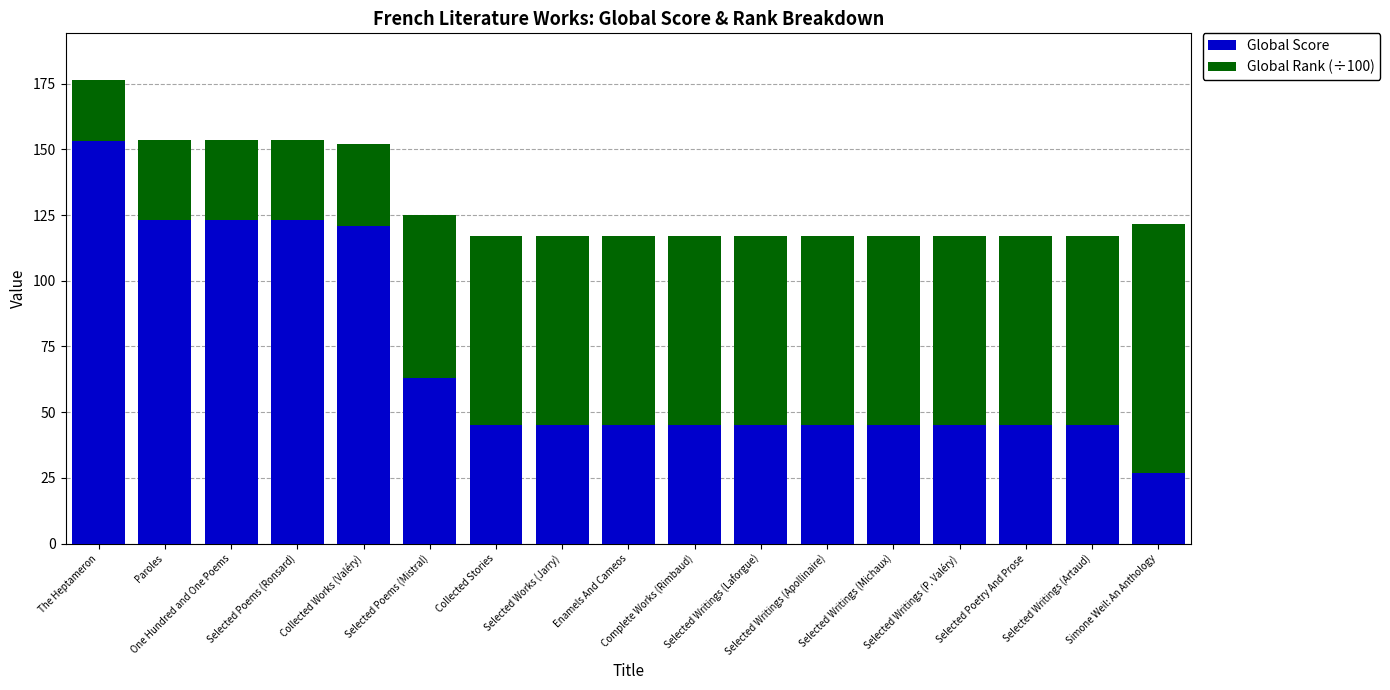

What is the sum of all Global Score values?

1183.0